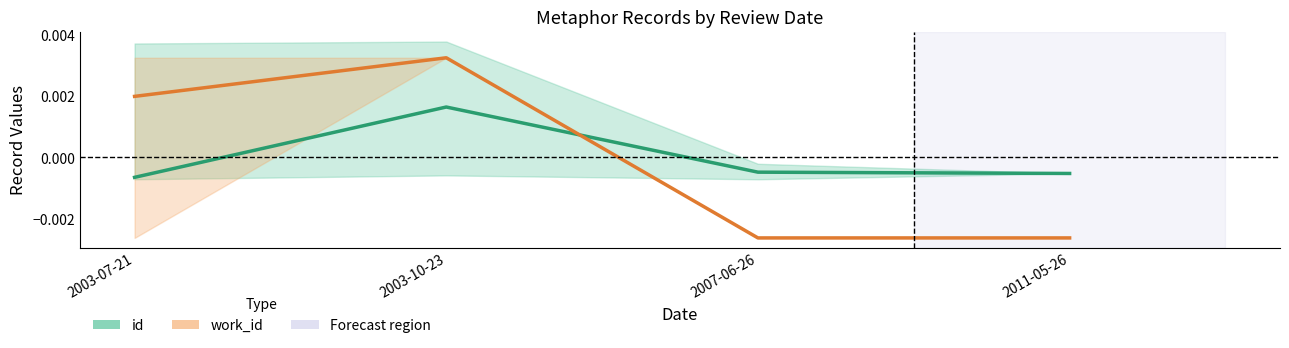

Is the value of work_id at 2007-06-26 greater than the value of id at 2007-06-26?

No